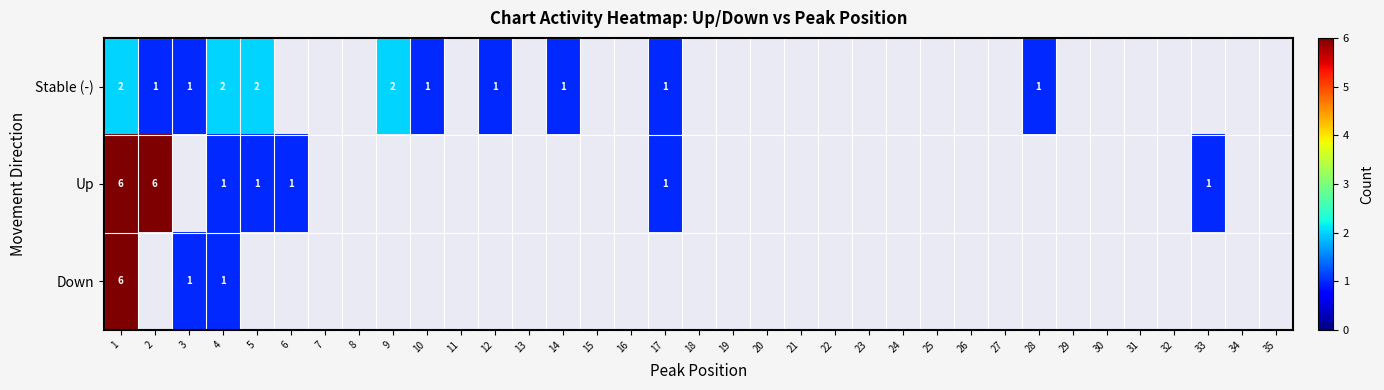

Is it true that Up equals 1 at 33?

True